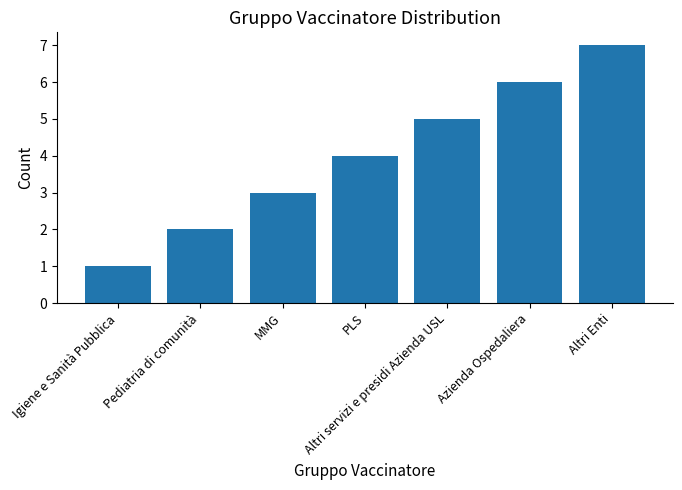

Reading left to right, what are all the values shown in this chart?

Igiene e Sanità Pubblica=1	Pediatria di comunità=2	MMG=3	PLS=4	Altri servizi e presidi Azienda USL=5	Azienda Ospedaliera=6	Altri Enti=7